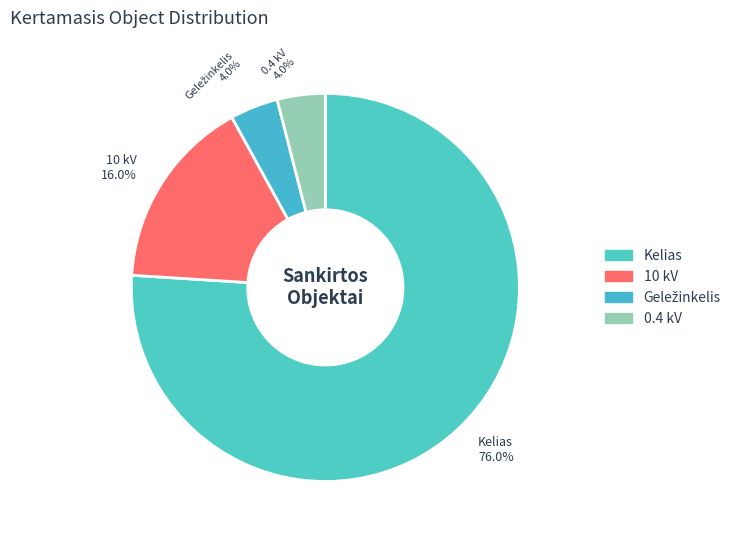

How many segments does this pie chart have?

4